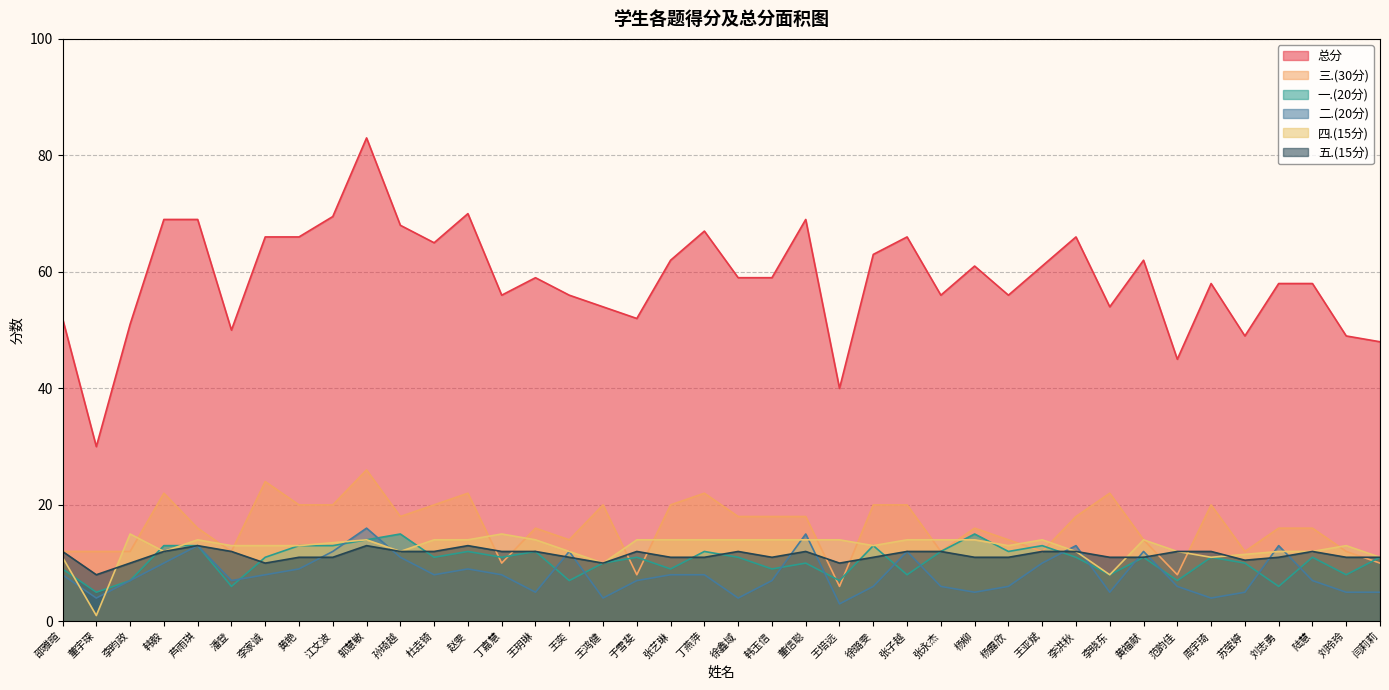

What are all the series names shown in the legend?

总分, 三.(30分), 一.(20分), 二.(20分), 四.(15分), 五.(15分)